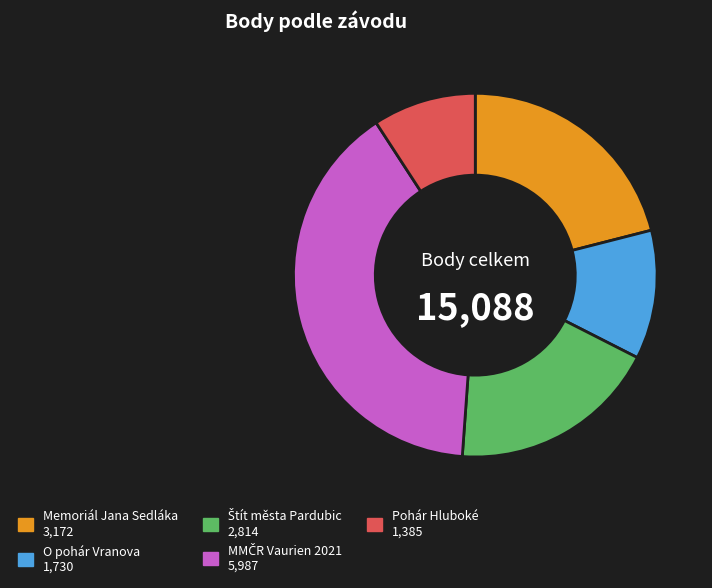

Which slice is the smallest?

Pohár Hluboké